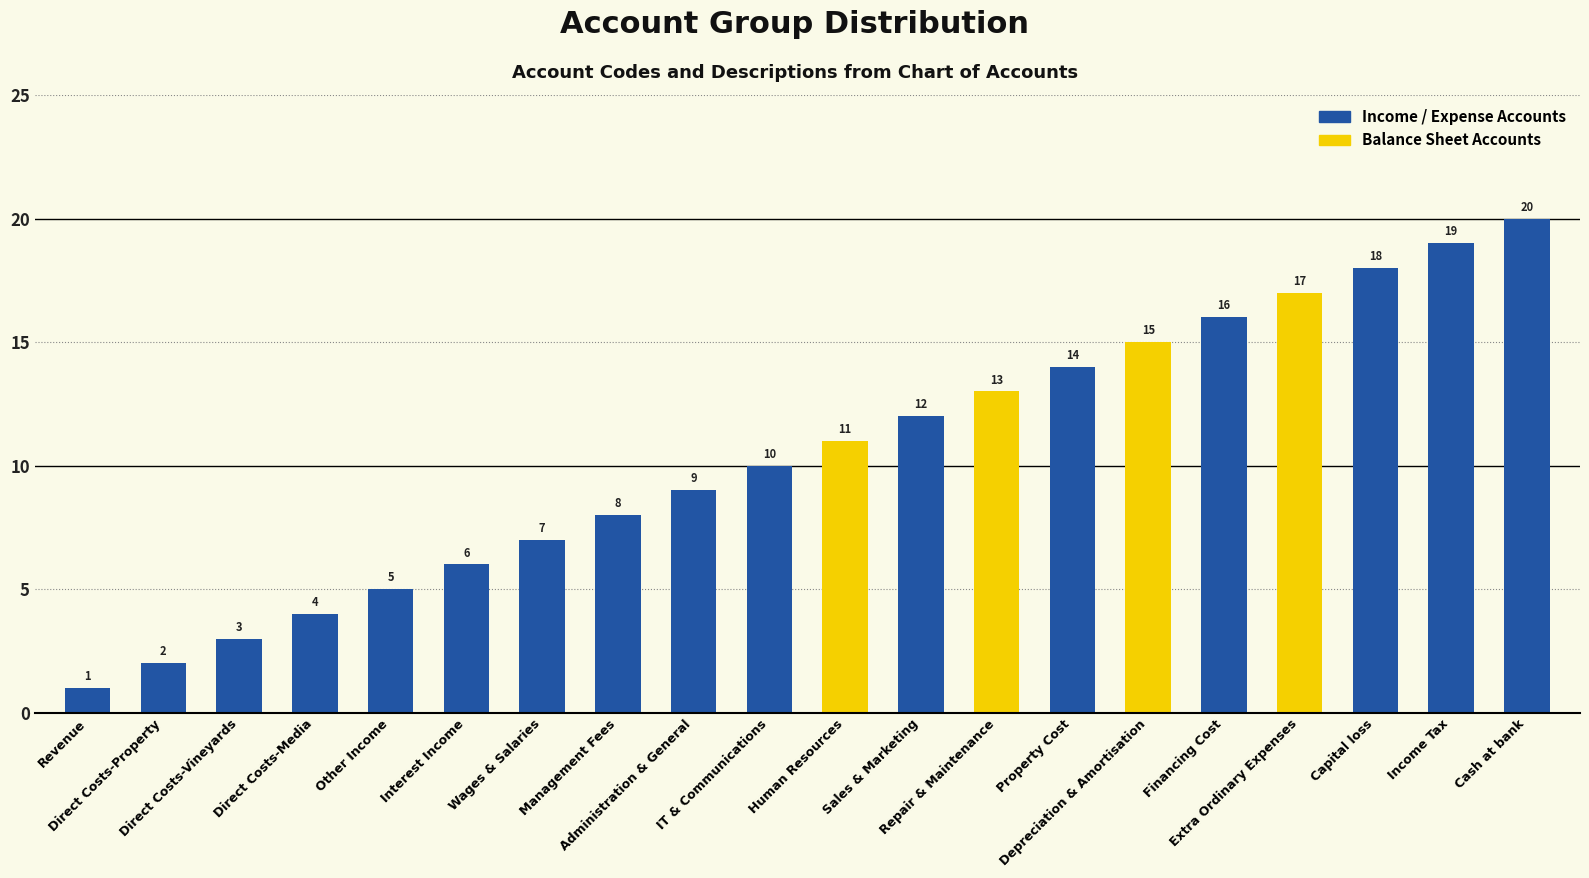

What is the difference between the values at IT & Communications and Administration & General?

1